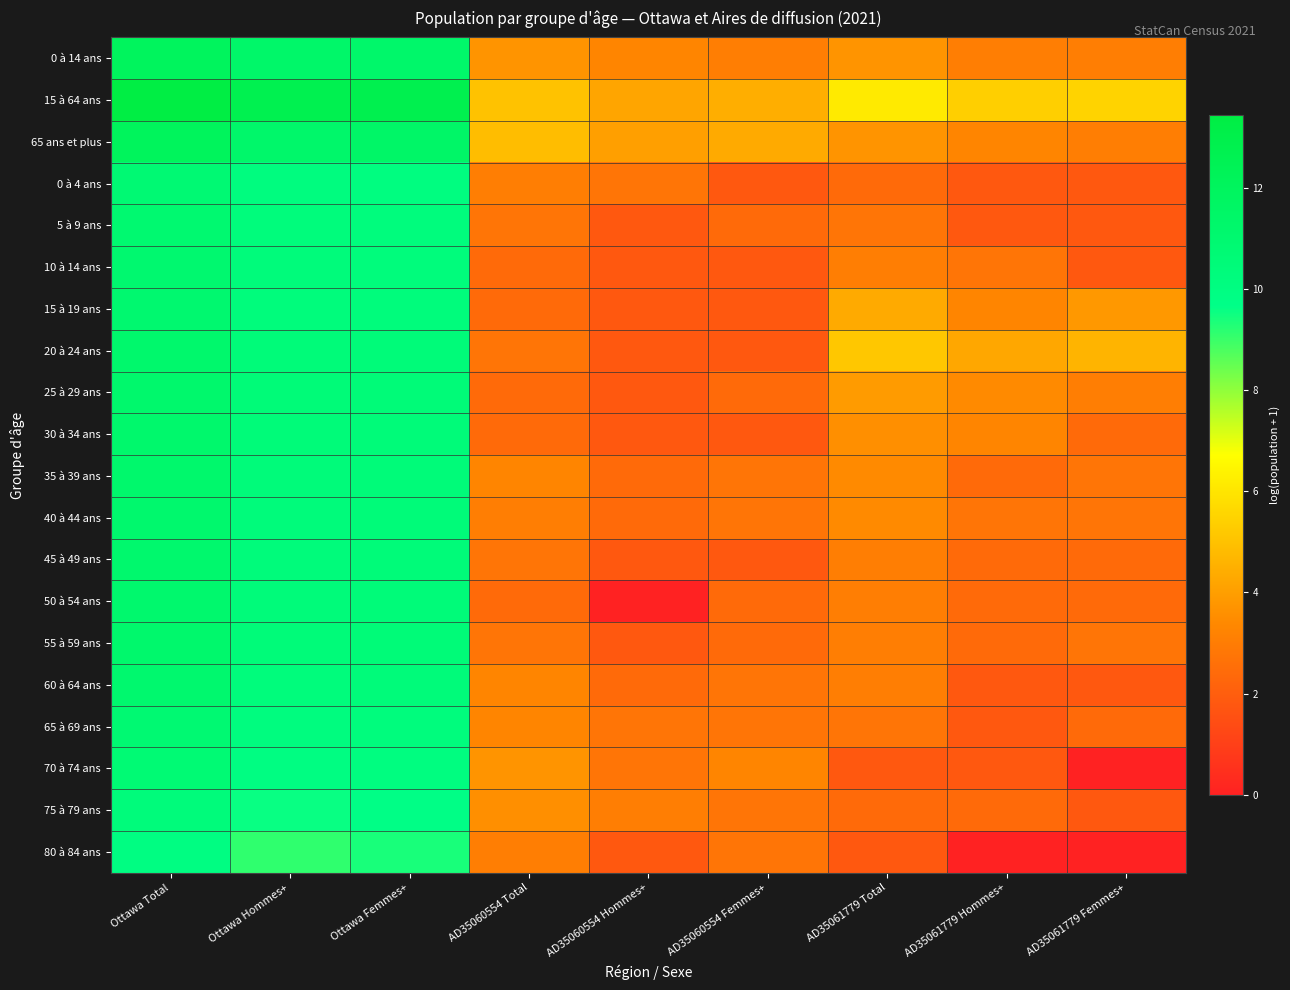

At Ottawa Total, list the series in order from largest to smallest.

15 à 64 ans, 65 ans et plus, 0 à 14 ans, 25 à 29 ans, 55 à 59 ans, 20 à 24 ans, 30 à 34 ans, 35 à 39 ans, 50 à 54 ans, 45 à 49 ans, 40 à 44 ans, 60 à 64 ans, 10 à 14 ans, 15 à 19 ans, 5 à 9 ans, 65 à 69 ans, 0 à 4 ans, 70 à 74 ans, 75 à 79 ans, 80 à 84 ans